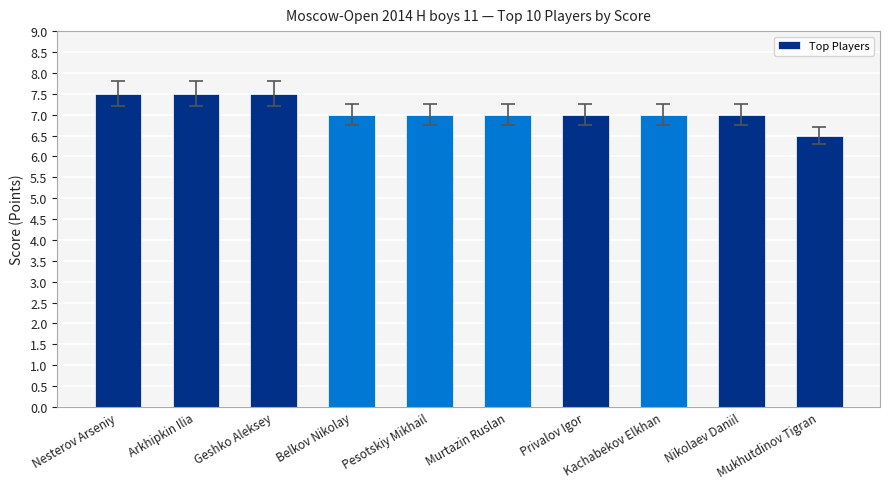

How many series are shown in this chart?

1